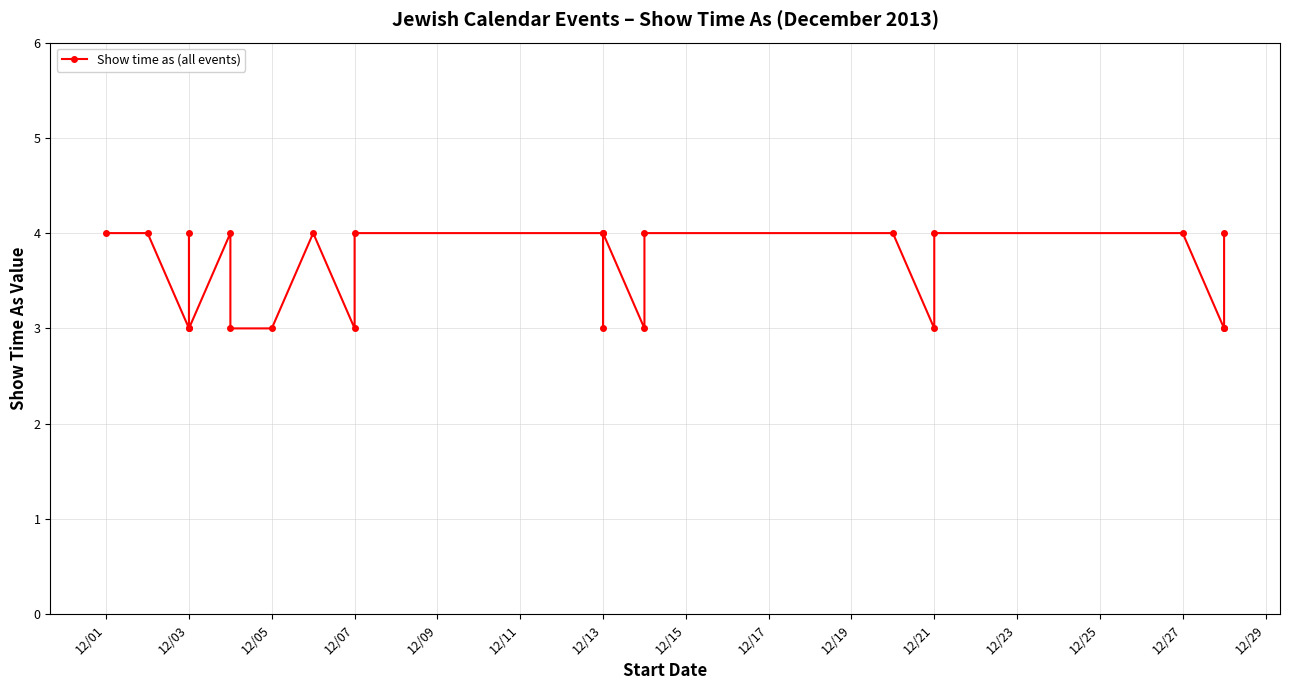

What is the change in value from 12/03 to 12/27?

+1